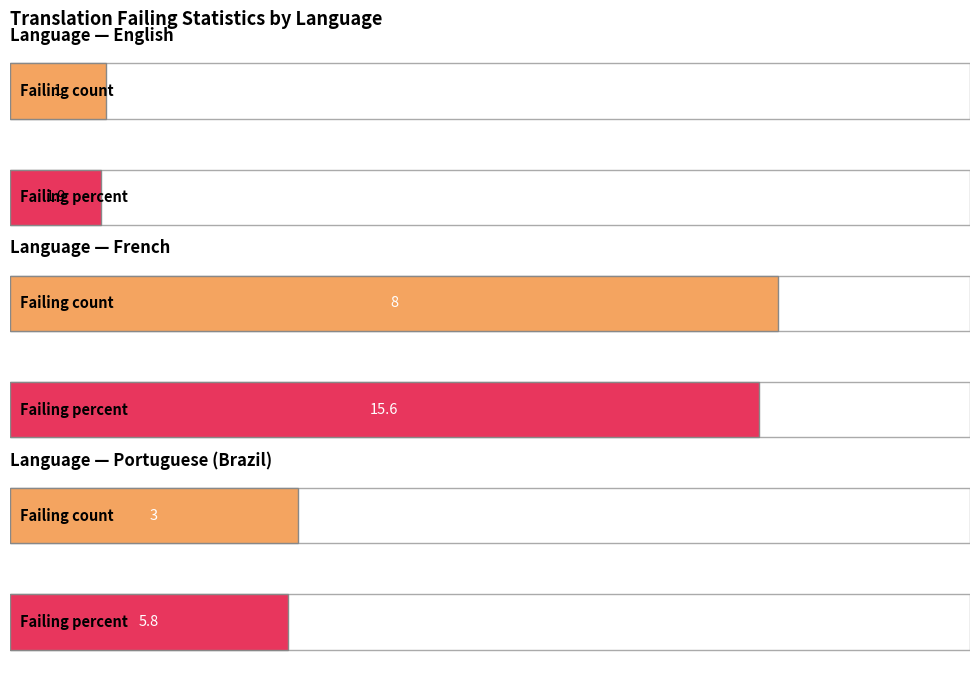

The translated series shows 51.0 at French. True or false?

True